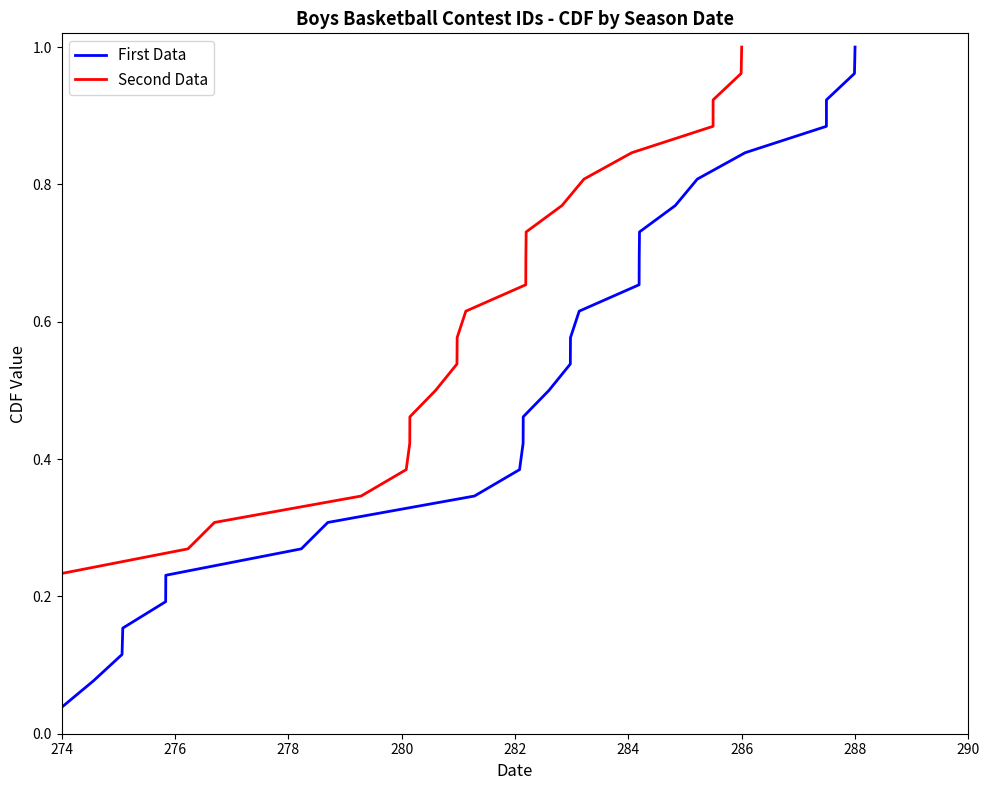

Which category has the lowest value in the First Data series?

274